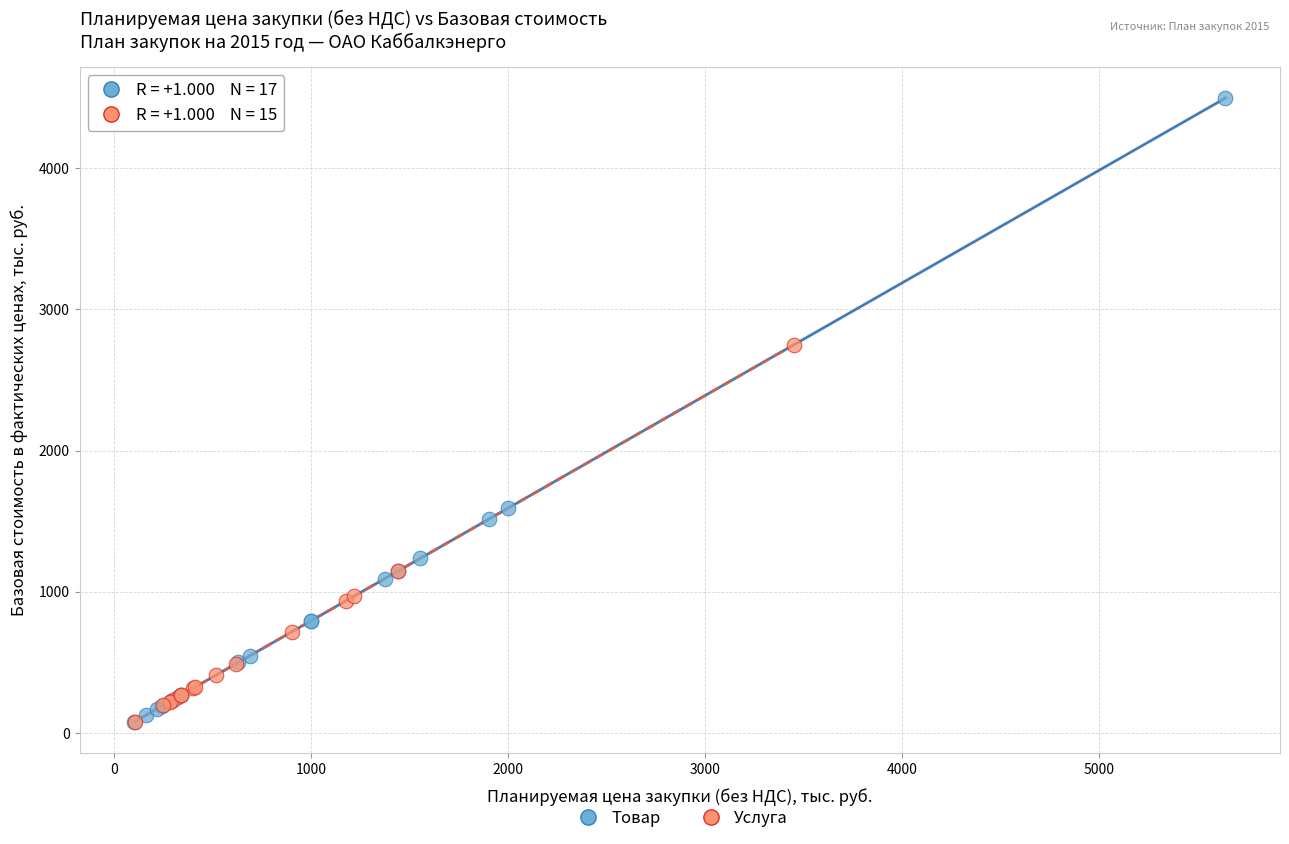

Which series has the widest spread of Y values?

Товар